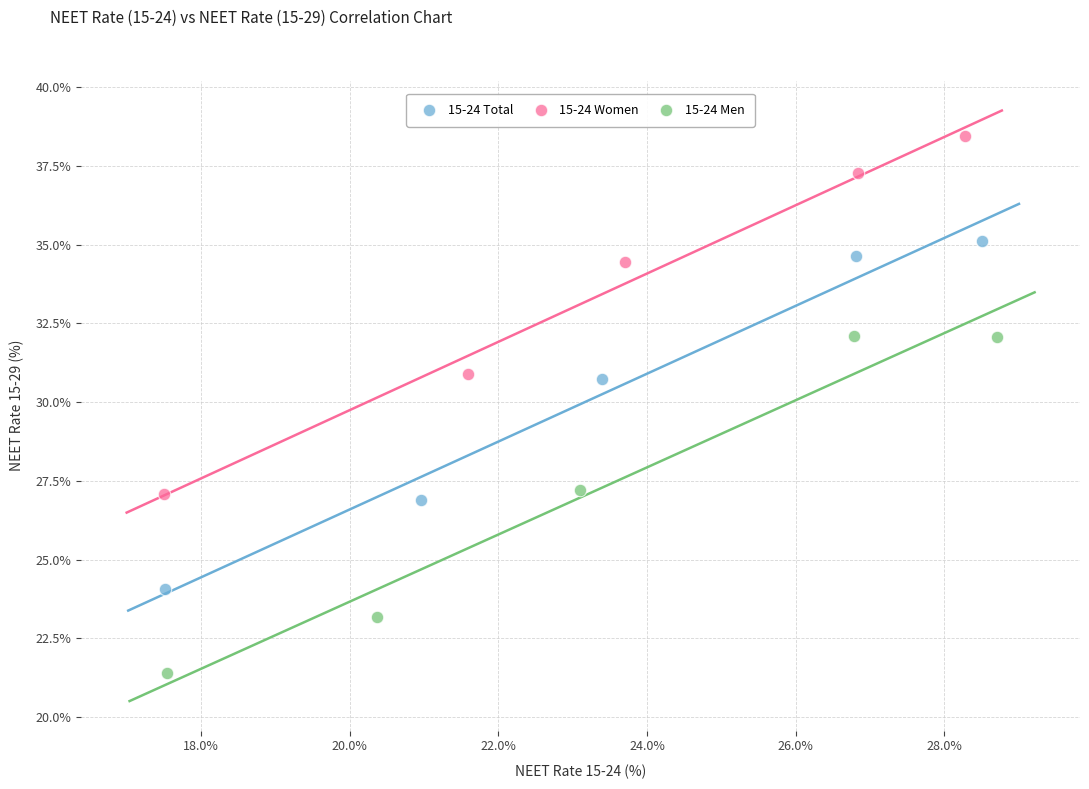

Which series contains the highest Y value?

15-24 Women